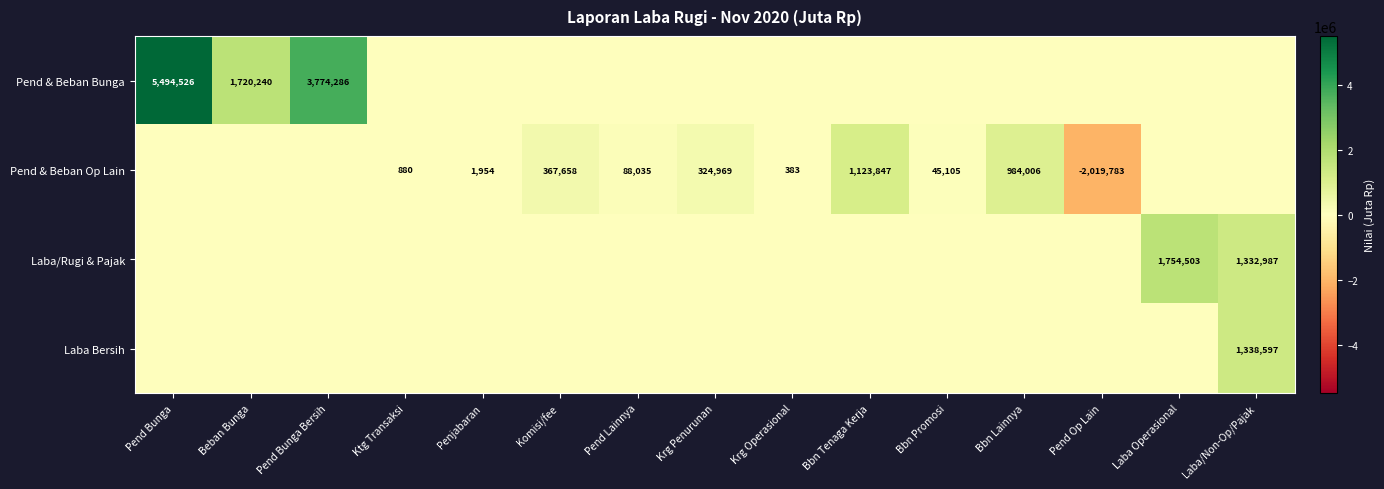

The Pend & Beban Bunga series shows 2713928 at Beban Bunga. True or false?

False